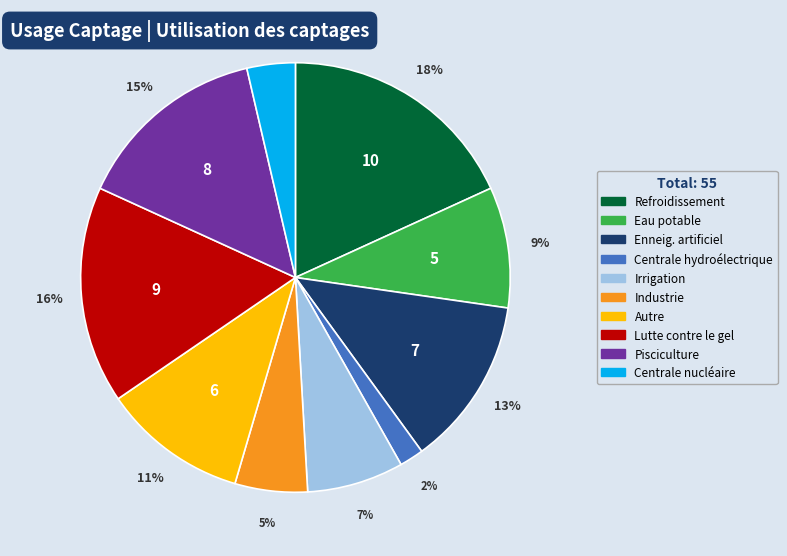

How many slices are in this pie chart?

10